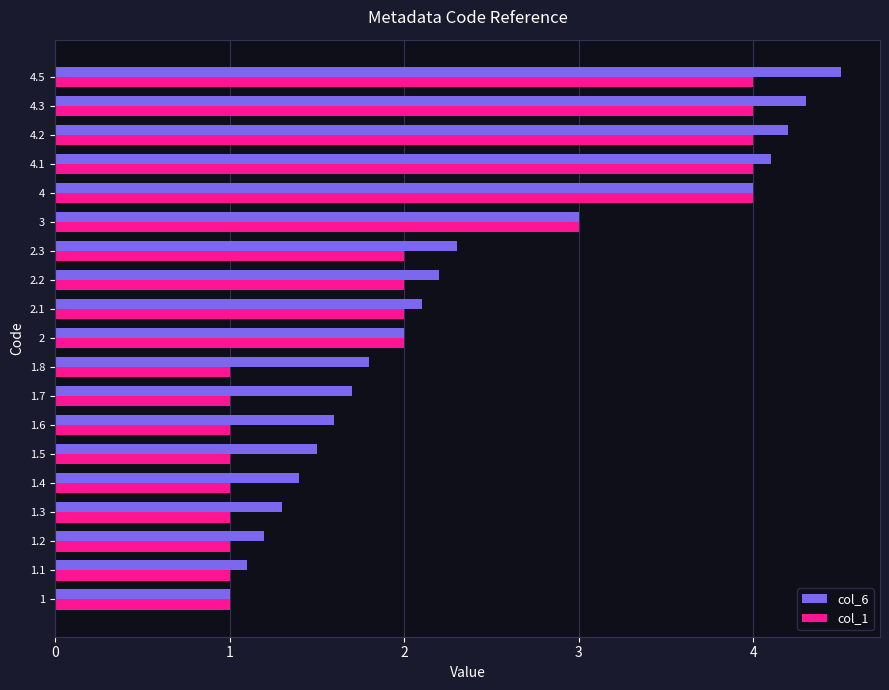

What is the difference between the highest and lowest values at 1.4?

0.4